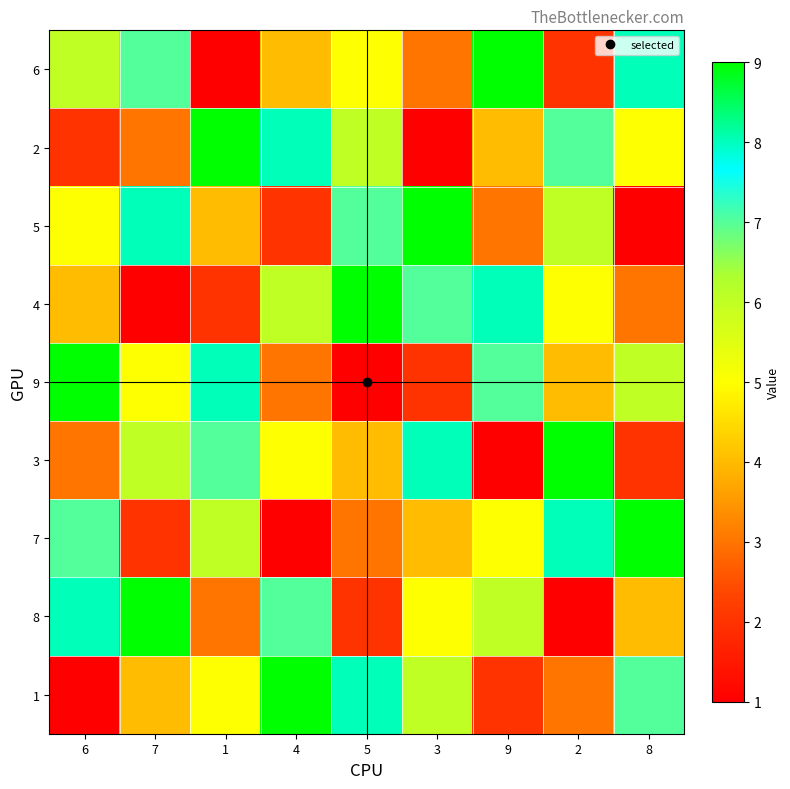

How many categories are shown in the chart?

9